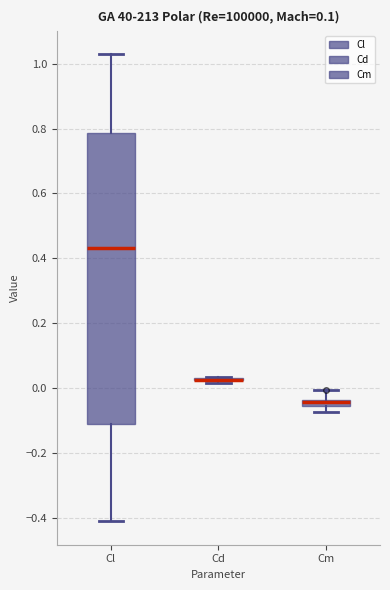

Where does the upper whisker of the box for Cl end on the y-axis? The values are not printed on the chart, so give them approximately, as read against the axis.

1.02